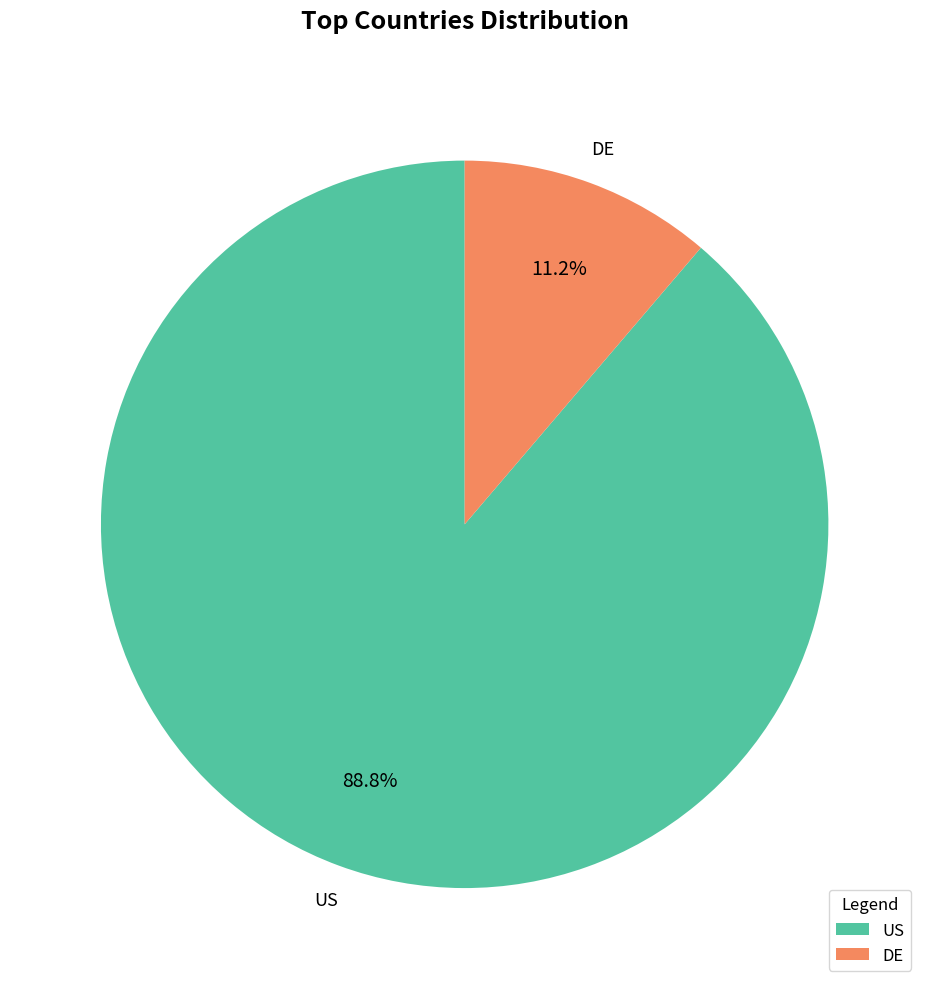

To the nearest percent, what is the average slice percentage?

50%